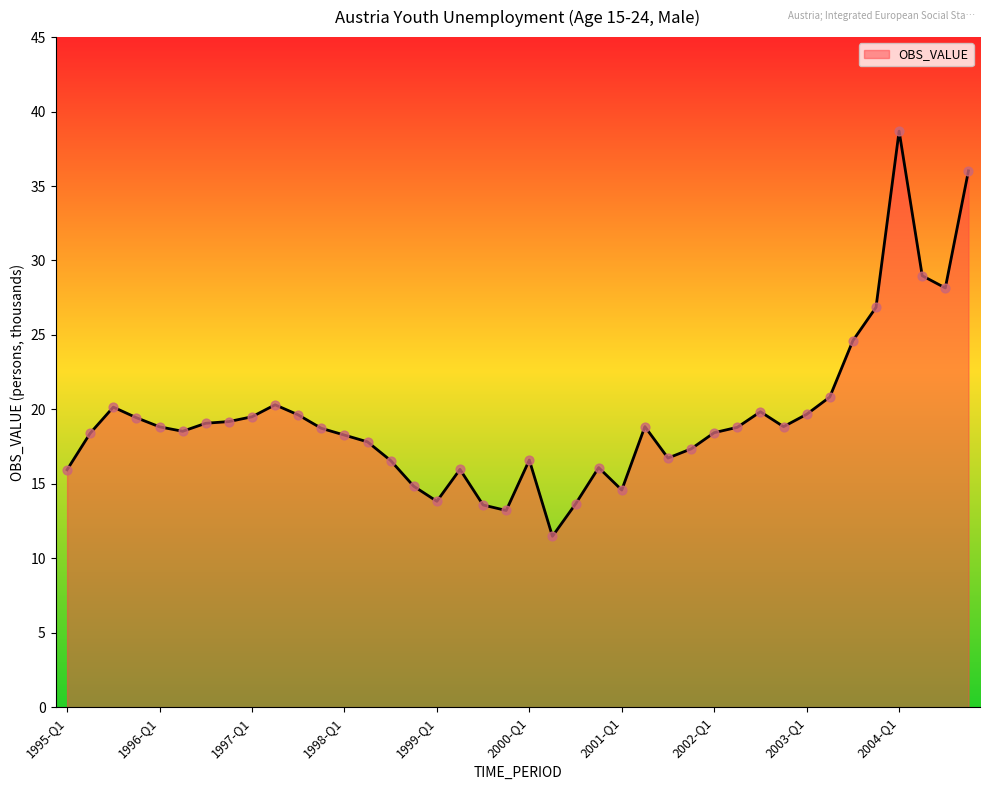

What is the greatest value displayed?

38.7